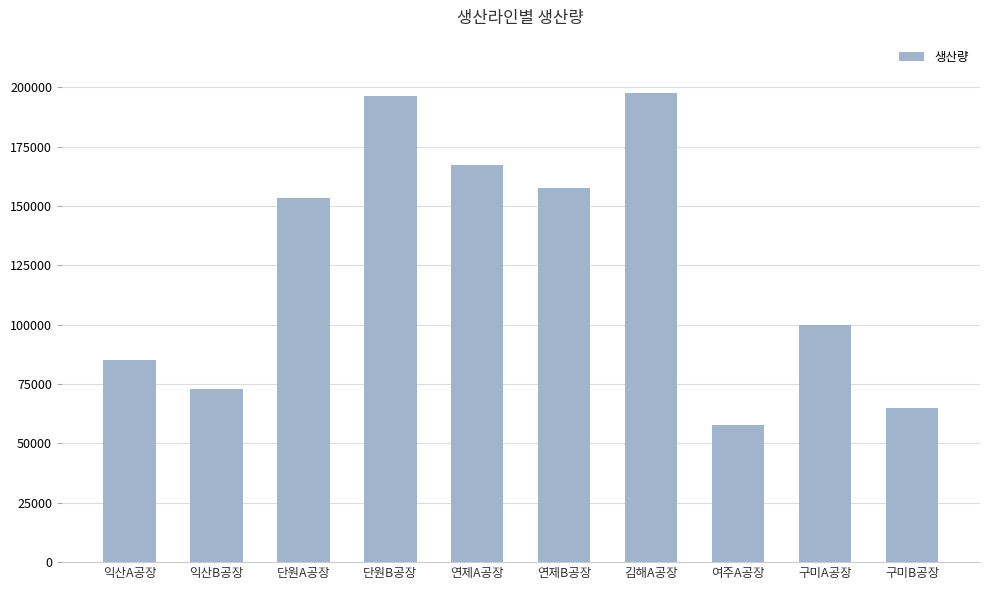

What is the label of the 2nd bar from the left?

익산B공장